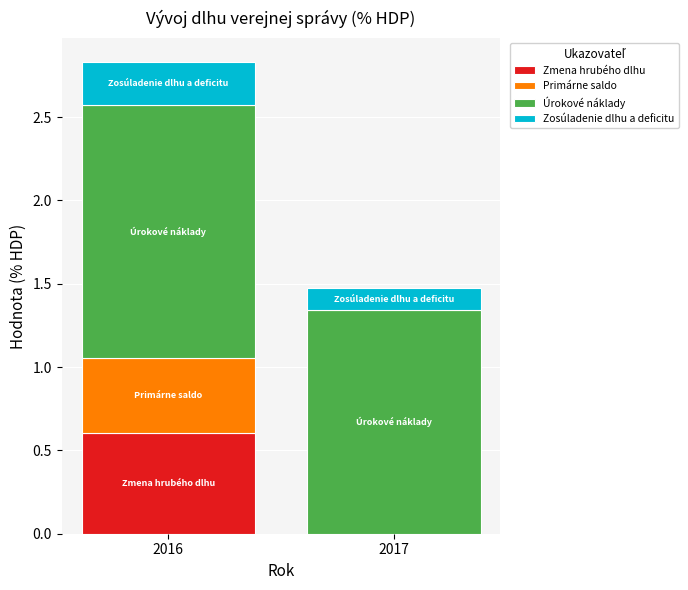

The Zmena hrubého dlhu series shows 0.3 at 2016. True or false?

False